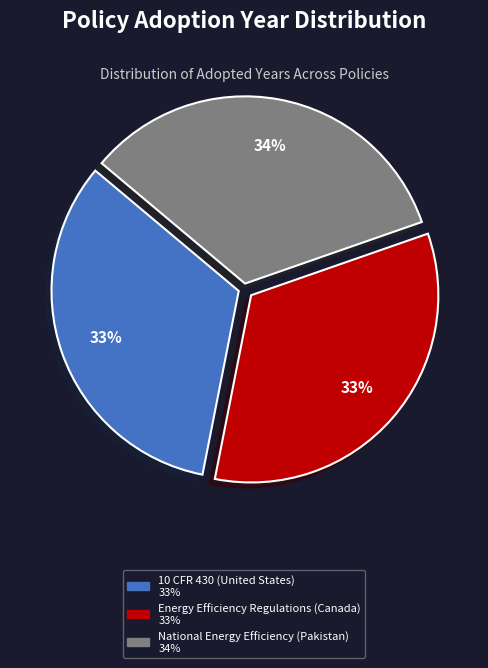

Approximately how many times larger is the value at National Energy Efficiency (Pakistan) compared to 10 CFR 430 (United States)?

1.0